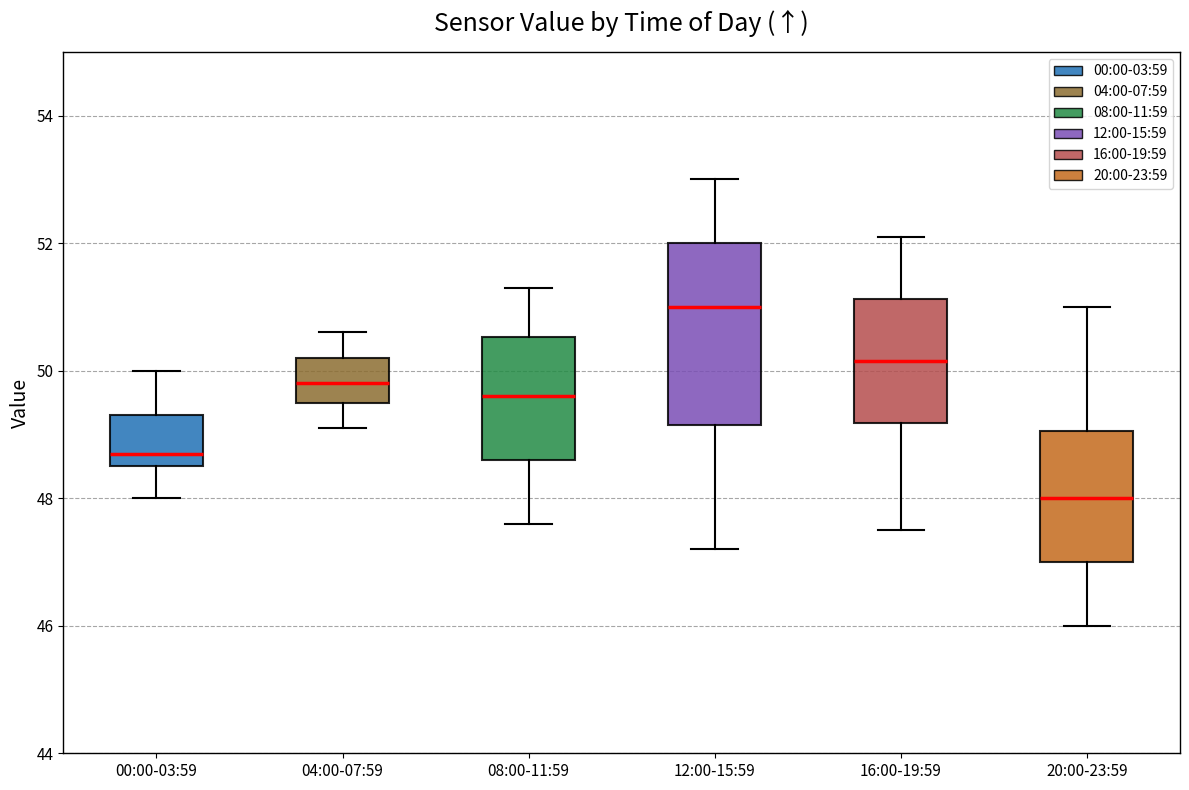

Reading left to right, transcribe this box plot: for each box, give where its median line is, the range the box spans, and where its two whiskers end, as read against the y-axis. The values are not printed on the chart, so give them approximately, as read against the axis.

00:00-03:59: median 48.8, box 48.6 to 49.4, whiskers 48.0 to 50.0
04:00-07:59: median 49.8, box 49.6 to 50.2, whiskers 49.2 to 50.6
08:00-11:59: median 49.6, box 48.6 to 50.6, whiskers 47.6 to 51.4
12:00-15:59: median 51.0, box 49.2 to 52.0, whiskers 47.2 to 53.0
16:00-19:59: median 50.2, box 49.2 to 51.2, whiskers 47.6 to 52.2
20:00-23:59: median 48.0, box 47.0 to 49.0, whiskers 46.0 to 51.0